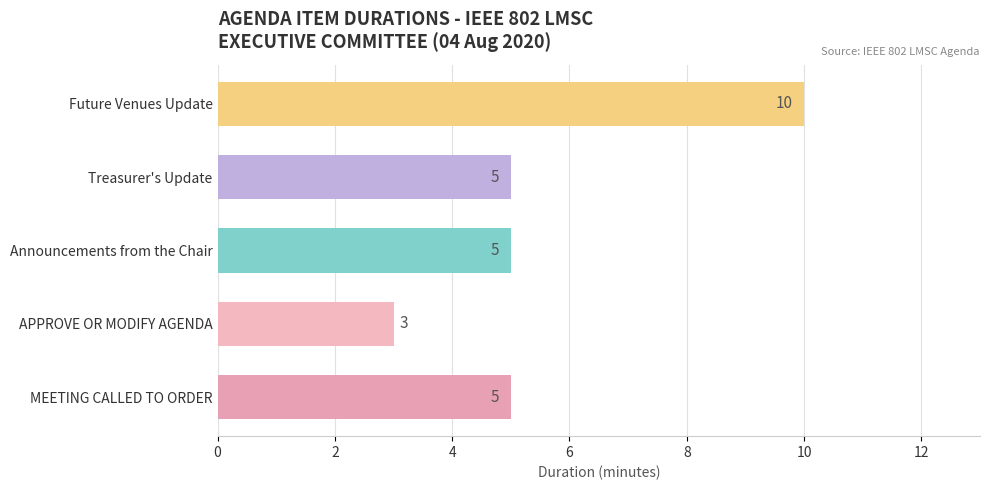

At which category does the chart reach its minimum across all series?

APPROVE OR MODIFY AGENDA